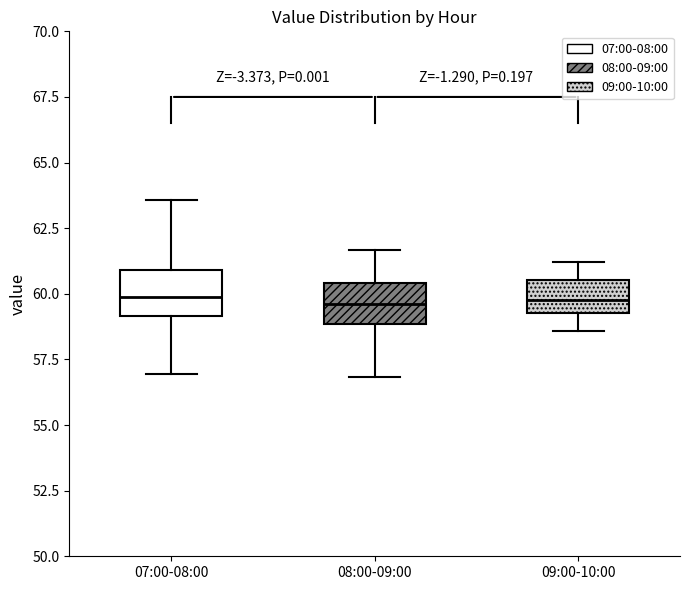

Reading left to right, read every box against the y-axis: the position of its median line, the range the box covers, and the ends of its whiskers. The values are not printed on the chart, so give them approximately, as read against the axis.

07:00-08:00: median 60.0, box 59.0 to 61.0, whiskers 57.0 to 63.5
08:00-09:00: median 59.5, box 59.0 to 60.5, whiskers 57.0 to 61.5
09:00-10:00: median 60.0, box 59.5 to 60.5, whiskers 58.5 to 61.0